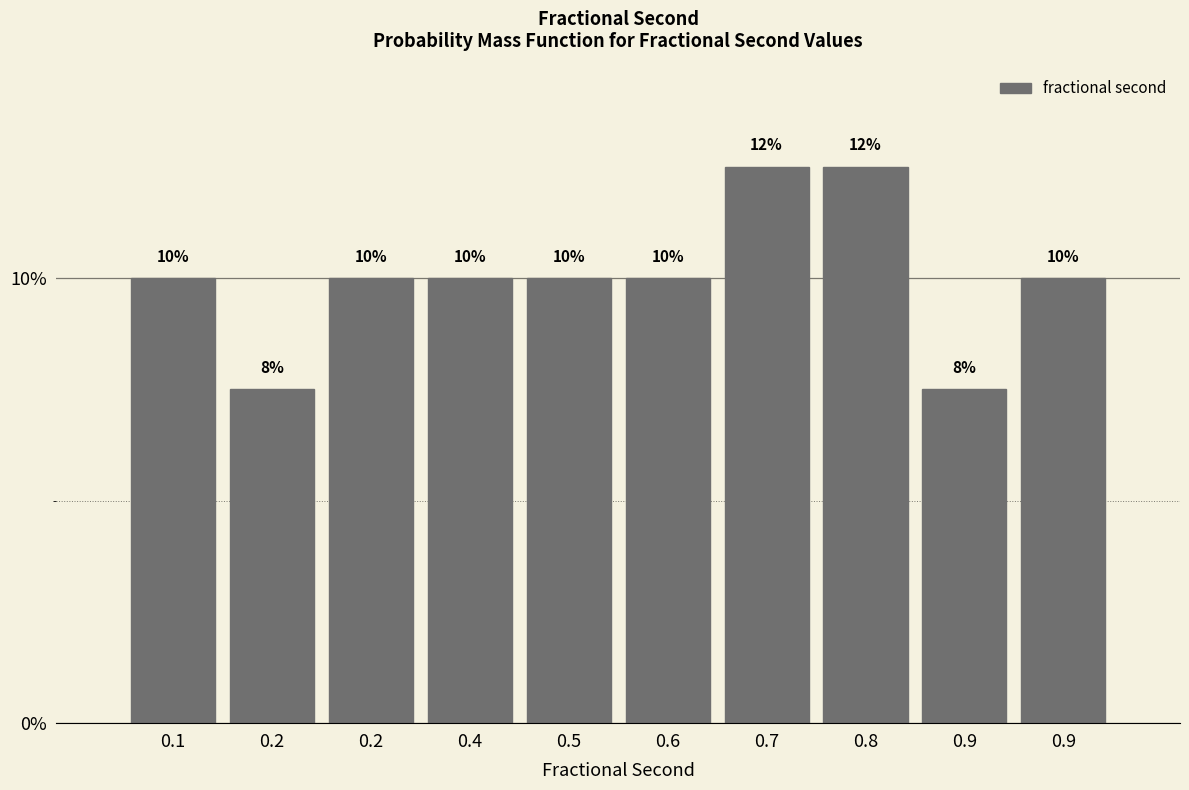

Are the bars horizontal?

No